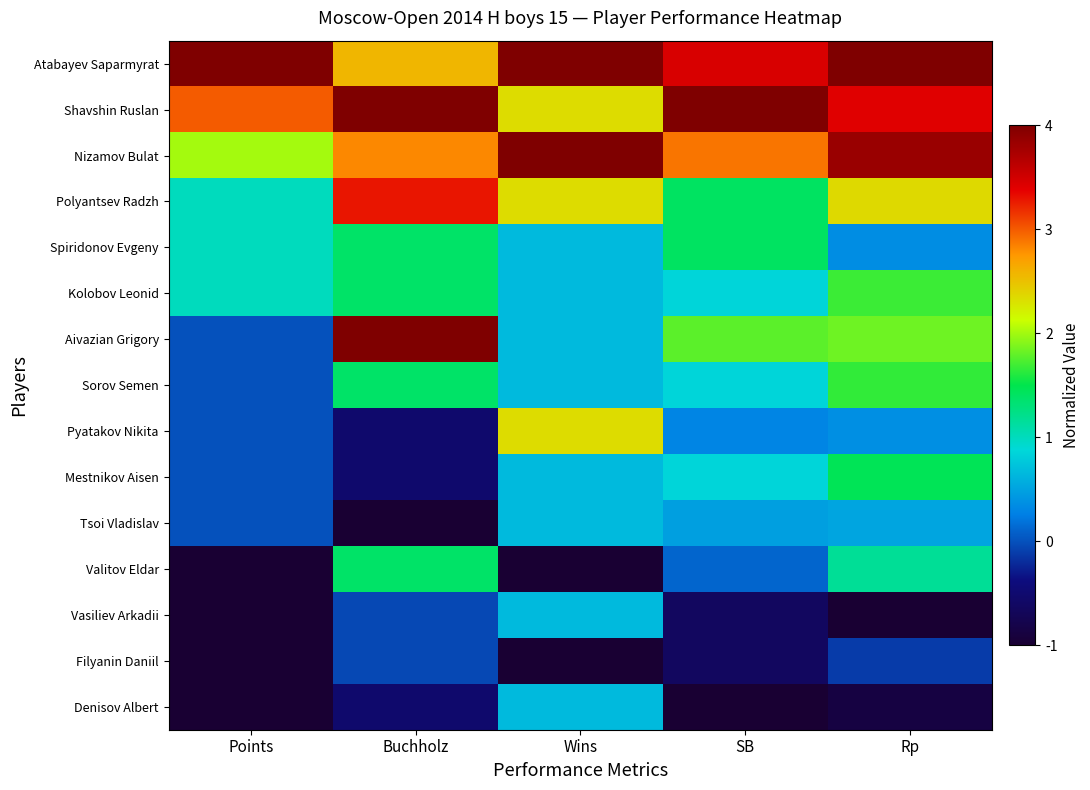

What is the total value across all series at Rp?

20.6